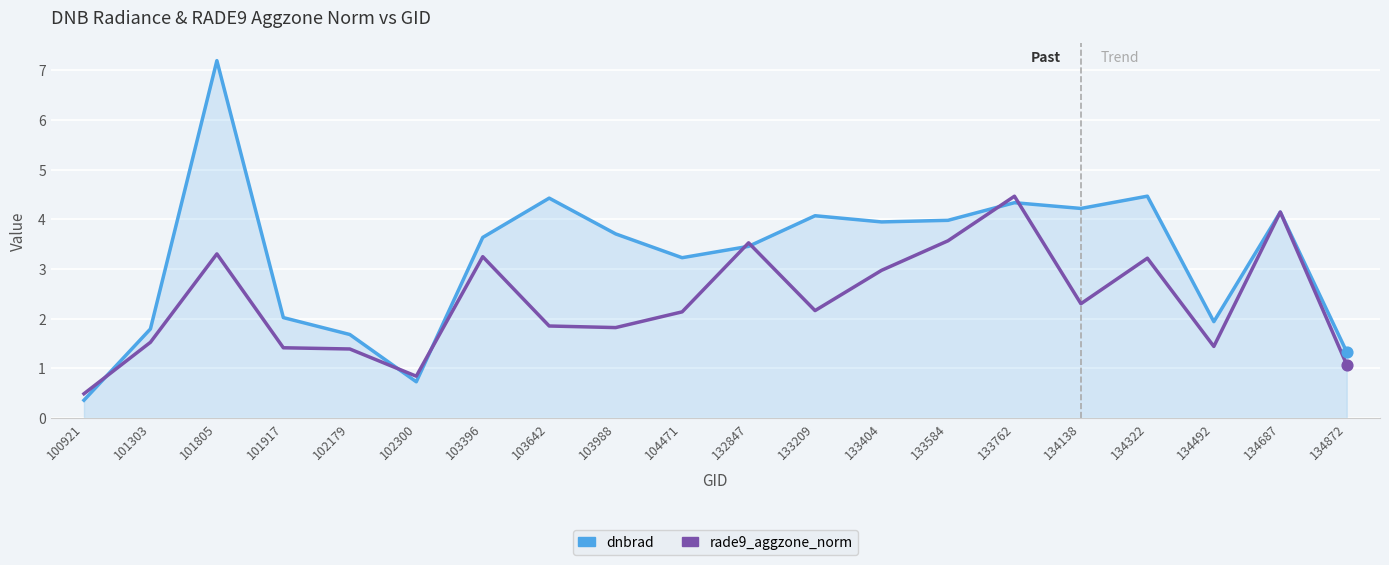

Which series has the largest total across all categories?

dnbrad